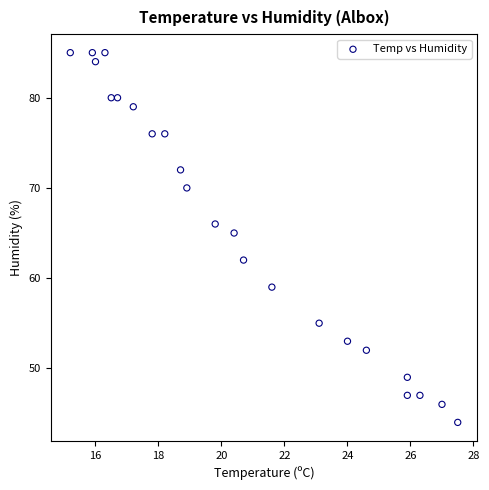

What Y value in the scatter plot is closest to 64?

65